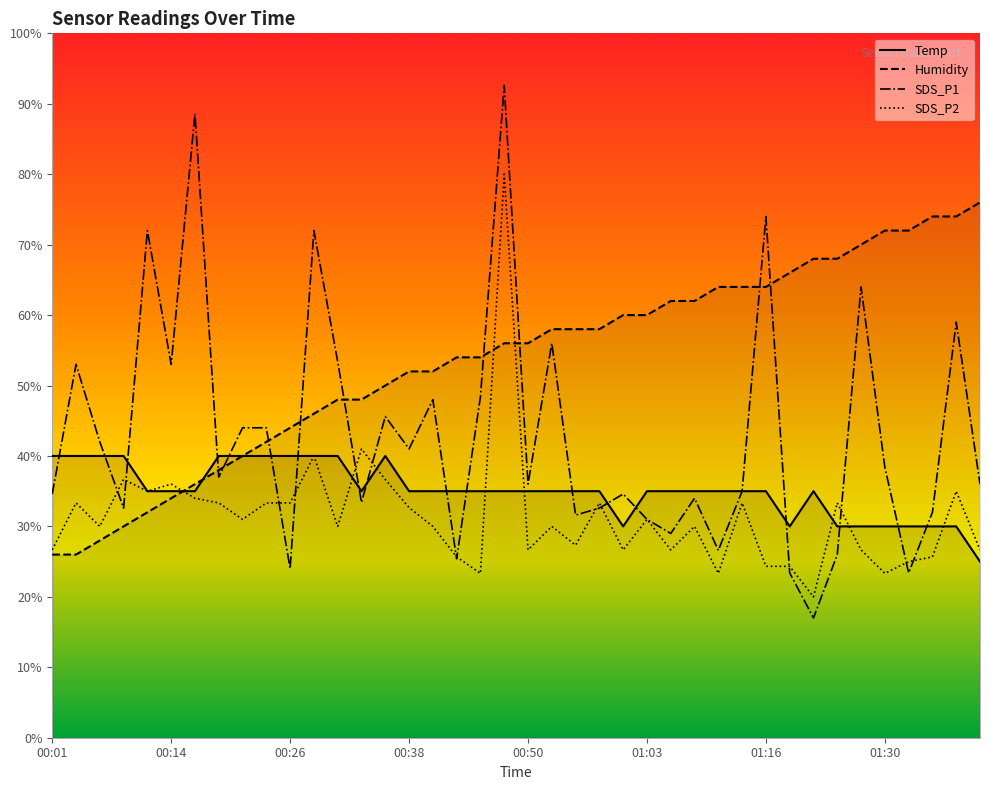

Between which two adjacent categories do Humidity and SDS_P2 first intersect?

00:14 and 00:16